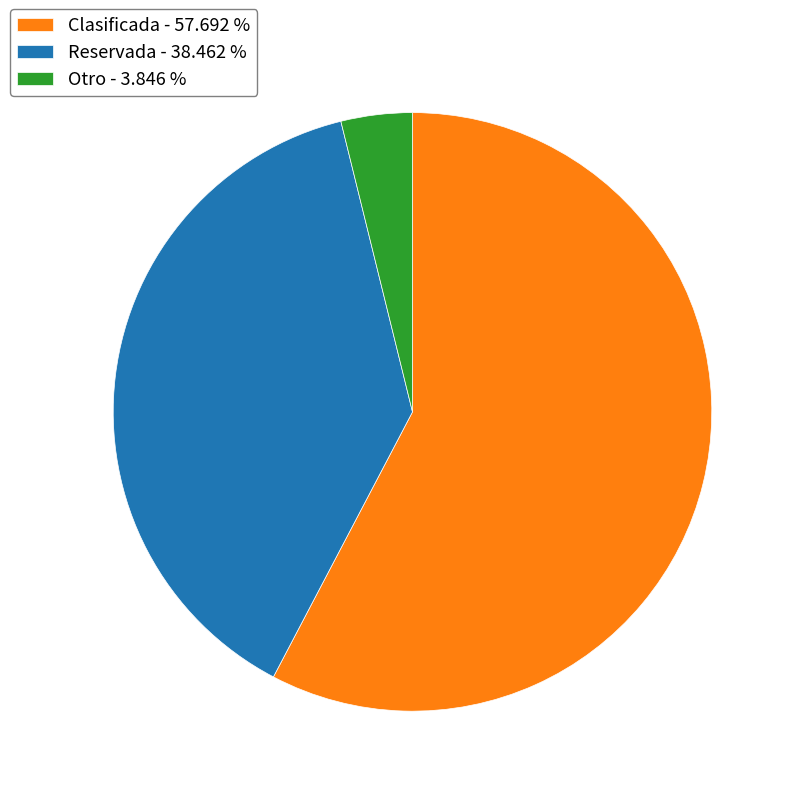

Is the sum of Reservada - 38.462 % and Clasificada - 57.692 % greater than half?

Yes